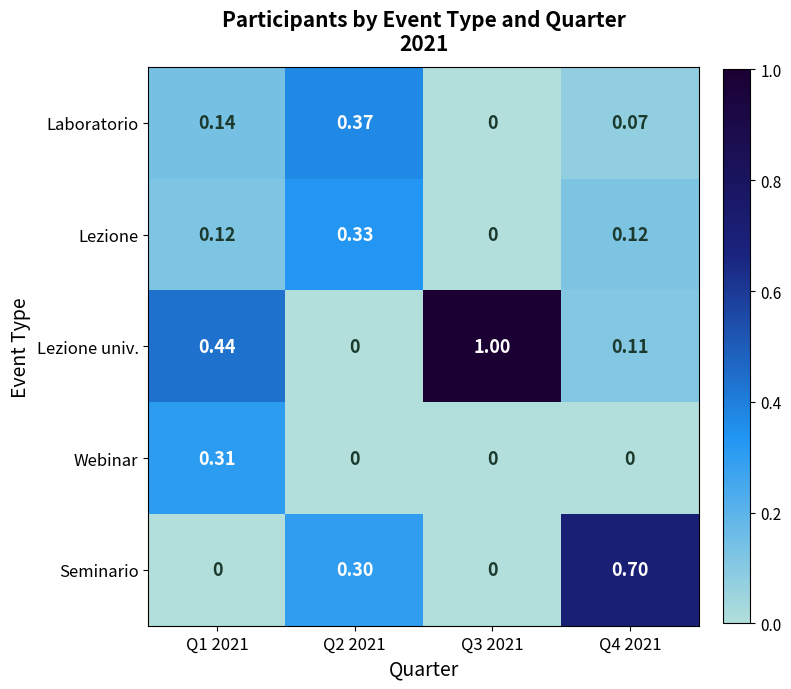

Rank the series by their maximum value, from highest to lowest.

Lezione univ., Seminario, Laboratorio, Lezione, Webinar